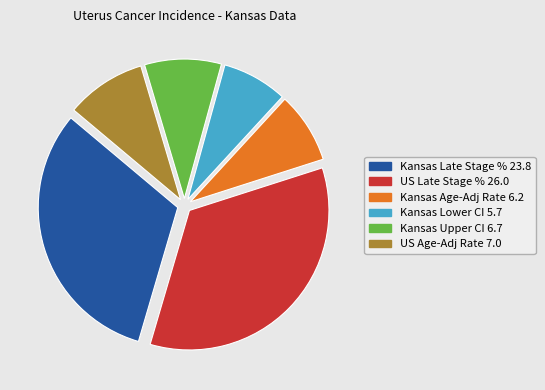

Between US Late Stage % 26.0 and Kansas Lower CI 5.7, which is larger?

US Late Stage % 26.0